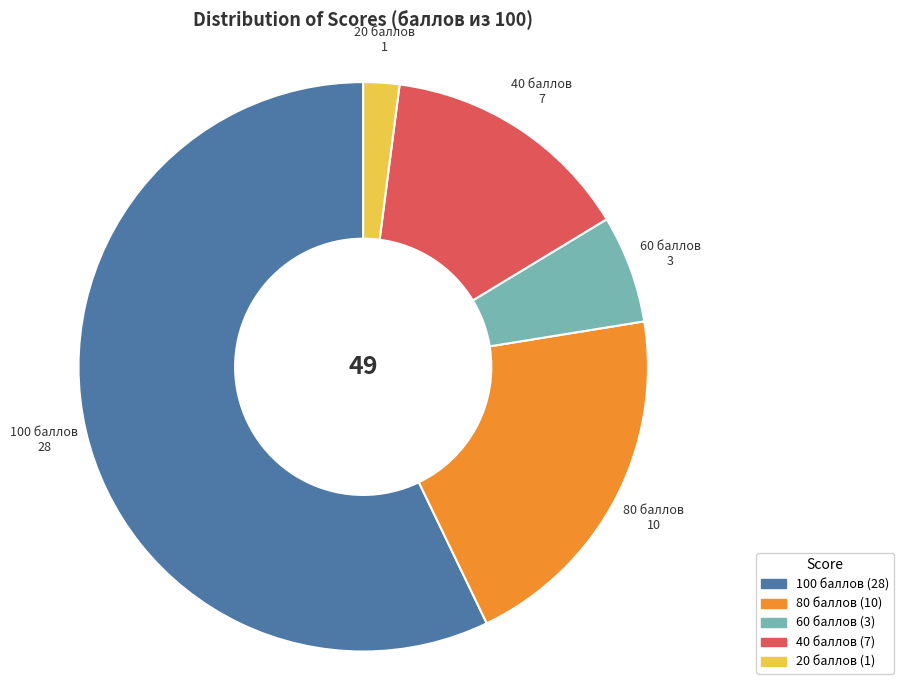

Does any single category account for the majority?

Yes